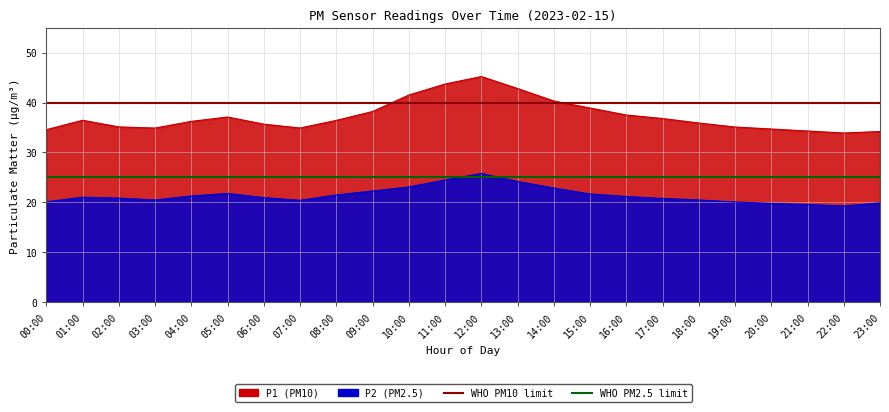

What position from the left is 00:00?

1